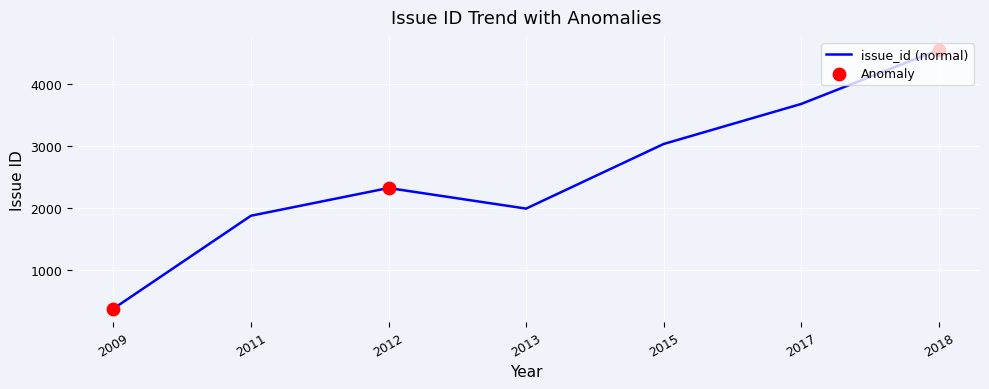

Approximately how many times larger is the value at 2011 compared to 2009?

5.0